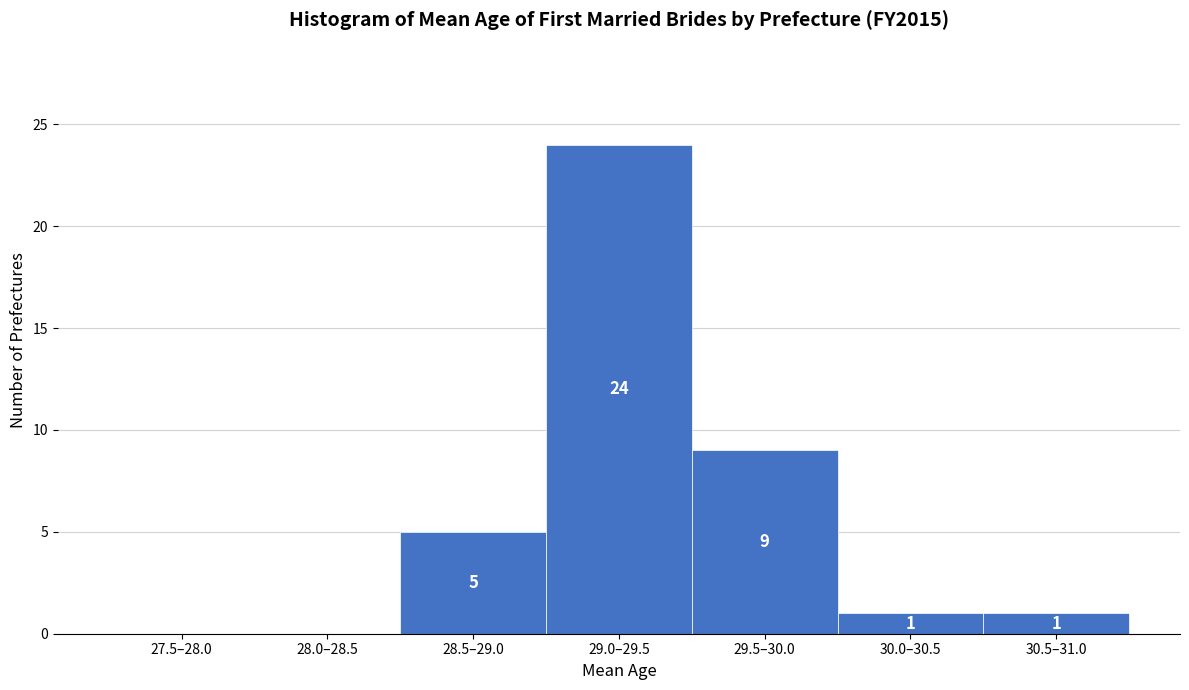

Reading left to right, transcribe all the data shown in this chart.

27.5–28.0=0	28.0–28.5=0	28.5–29.0=5	29.0–29.5=24	29.5–30.0=9	30.0–30.5=1	30.5–31.0=1